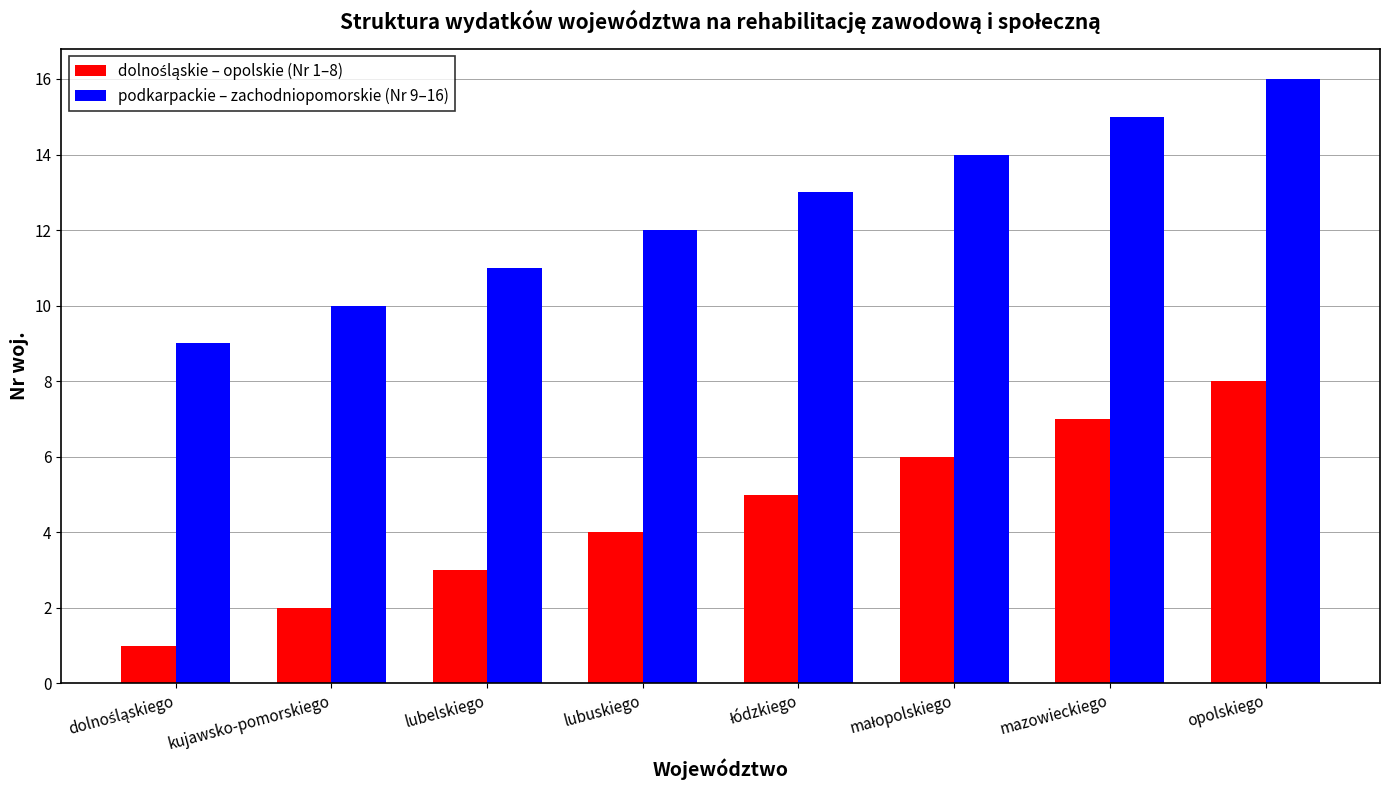

True or false: podkarpackie – zachodniopomorskie (Nr 9–16) has a value of 11 at lubelskiego.

True